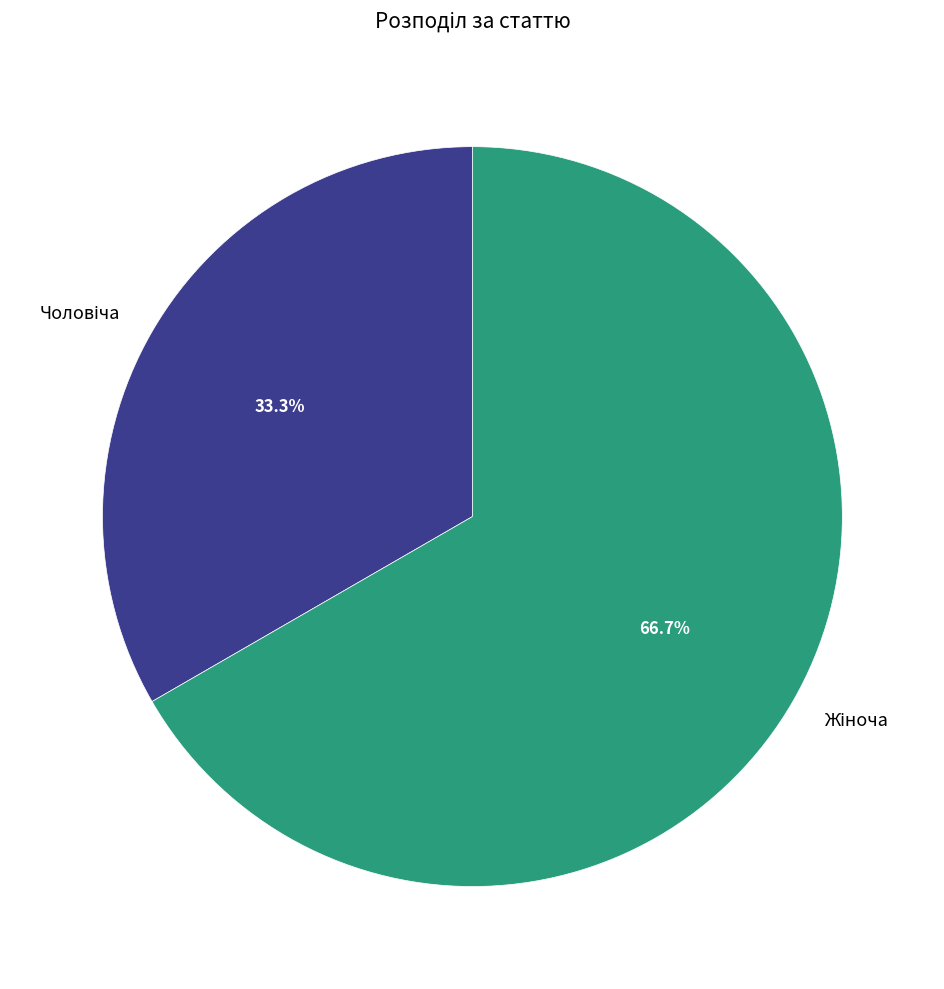

Is there any slice that represents more than half of the pie?

Yes